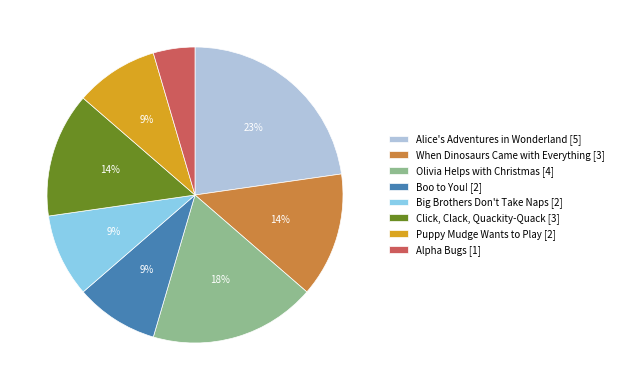

Is Boo to You! the majority of the pie?

No